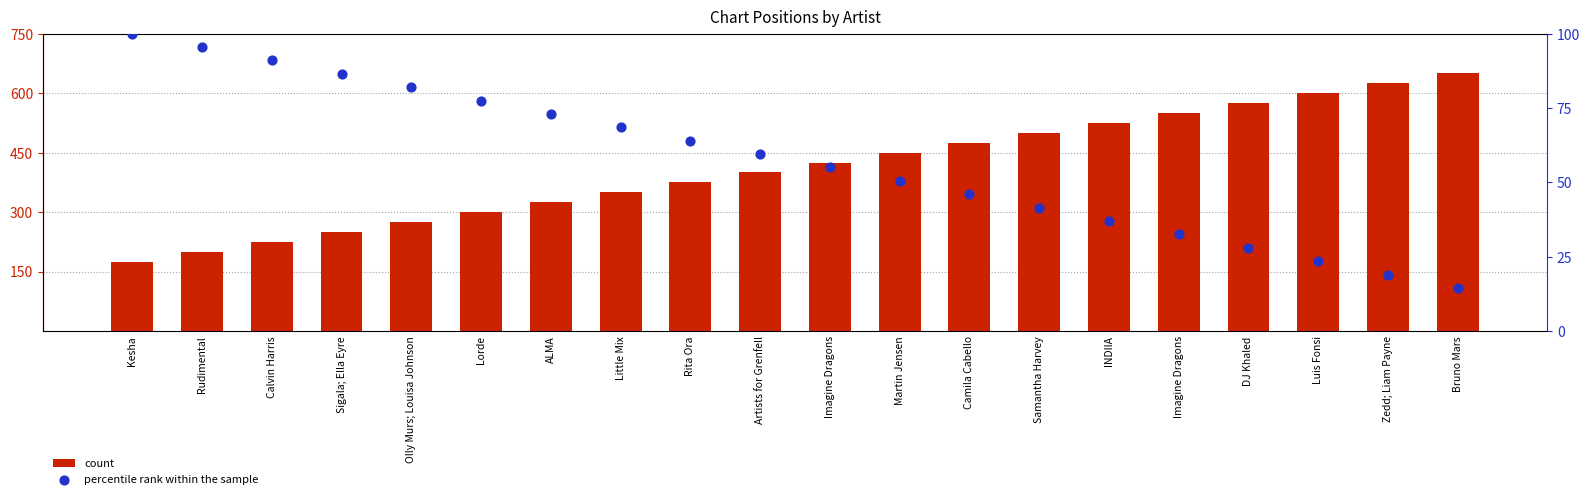

What is the total value across all series at INDIIA?

562.0